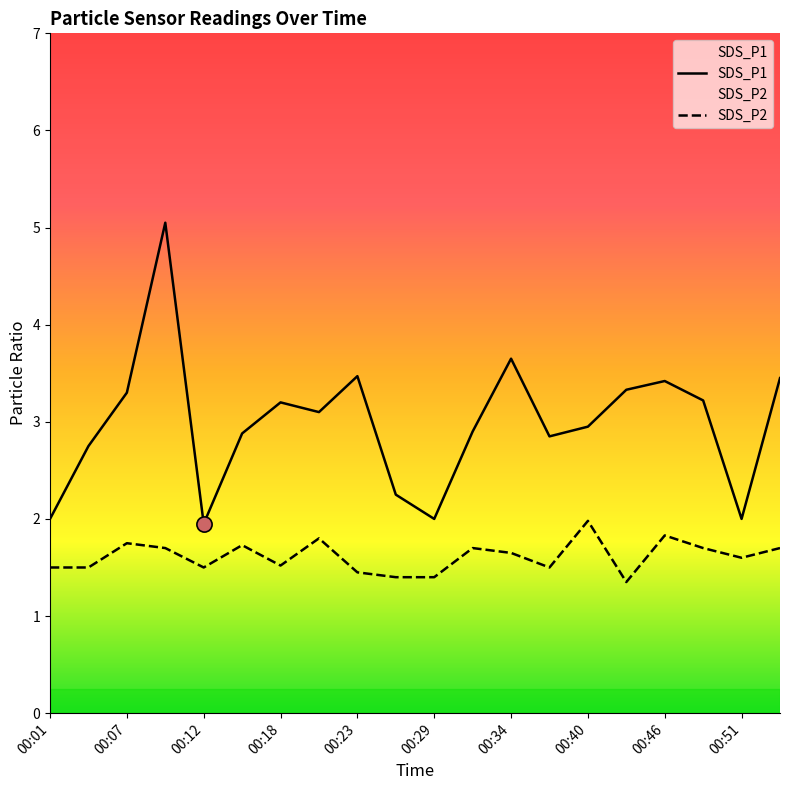

Which series contains the lowest Y value?

SDS_P2